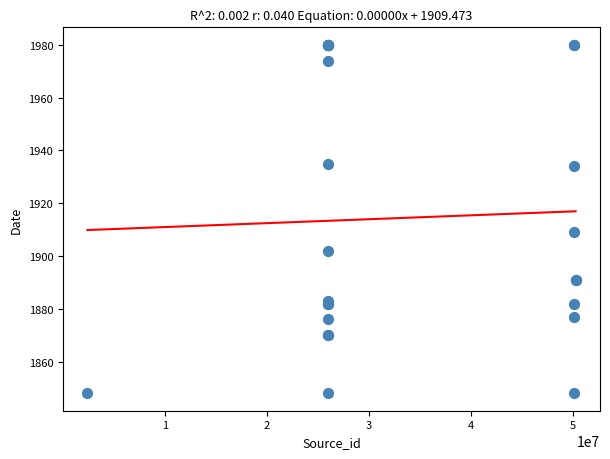

What Y value in the scatter plot is closest to 1914?

1909